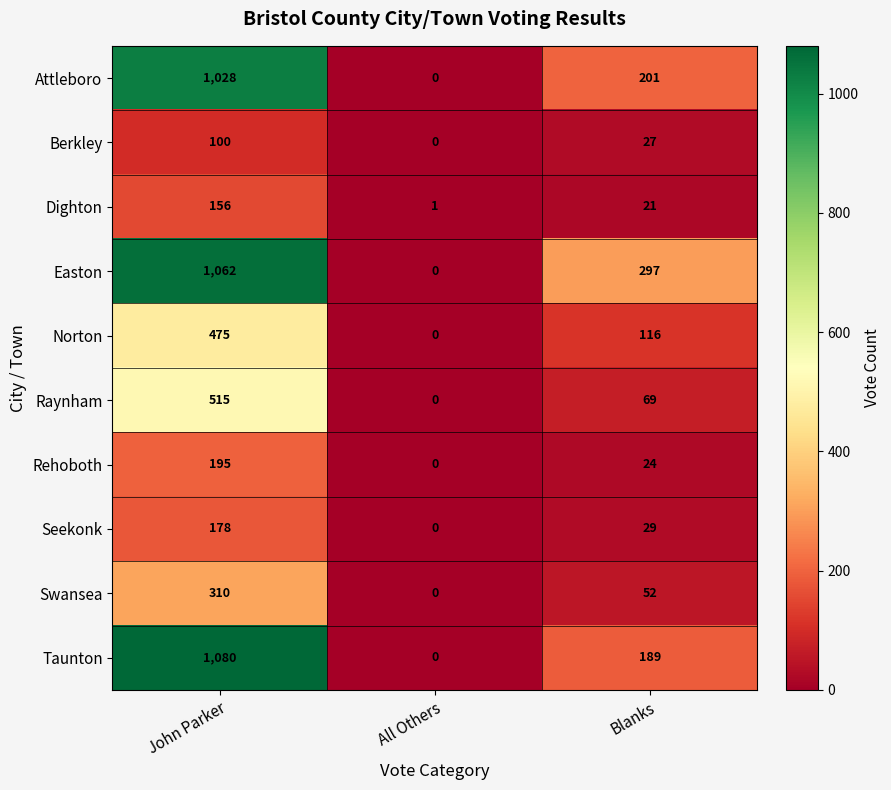

What is the maximum value shown in the chart?

1080